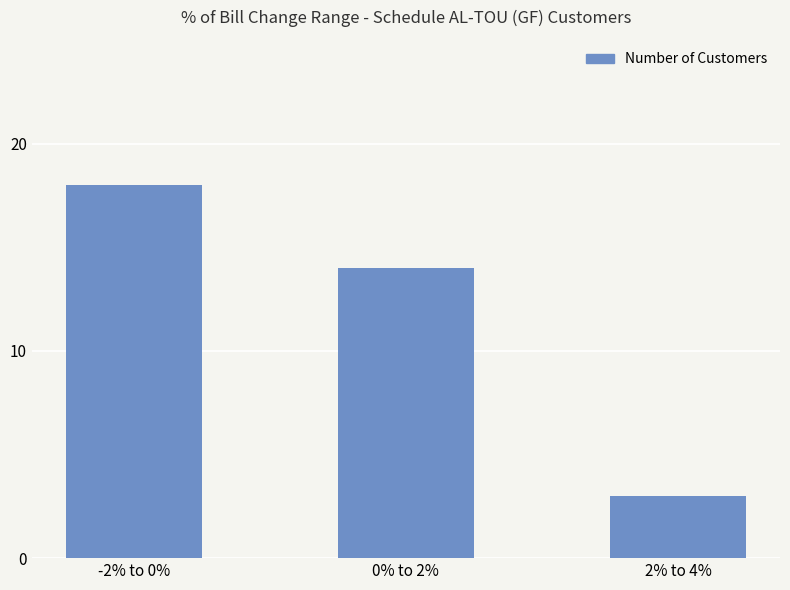

Reading left to right, list all the values displayed in this chart.

-2% to 0%=18	0% to 2%=14	2% to 4%=3